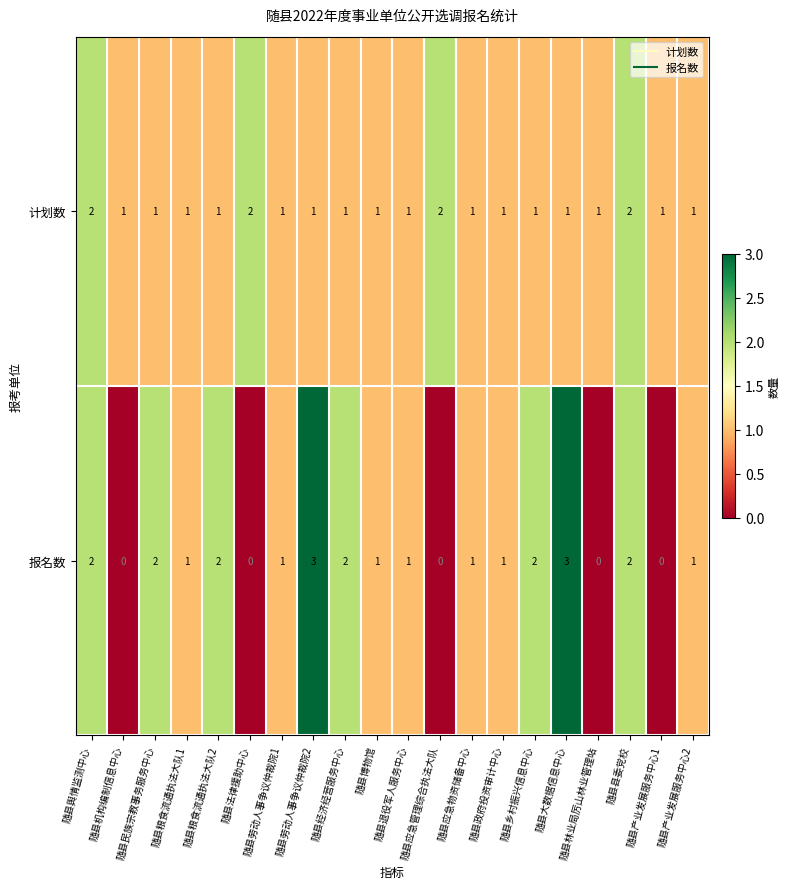

How many categories are shown in the chart?

20